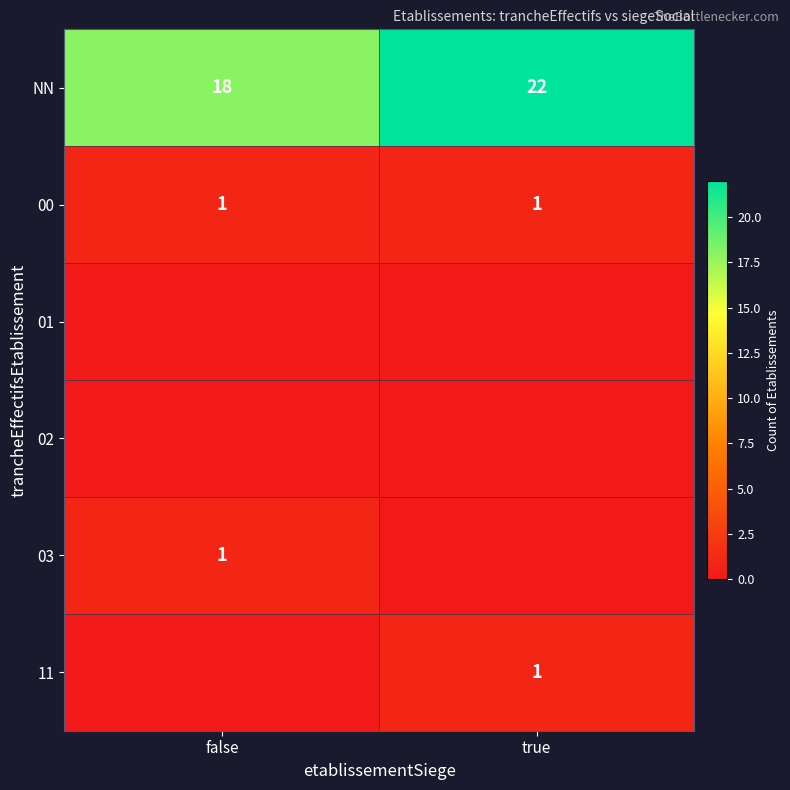

At which label does 00 reach its minimum?

false